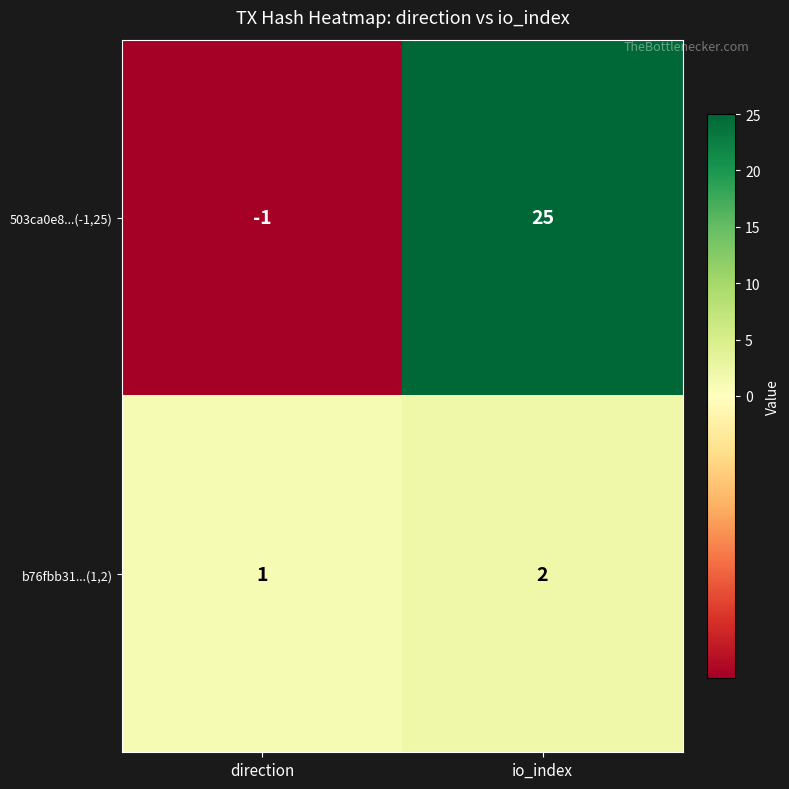

The b76fbb31...(1,2) series shows 0 at direction. True or false?

False